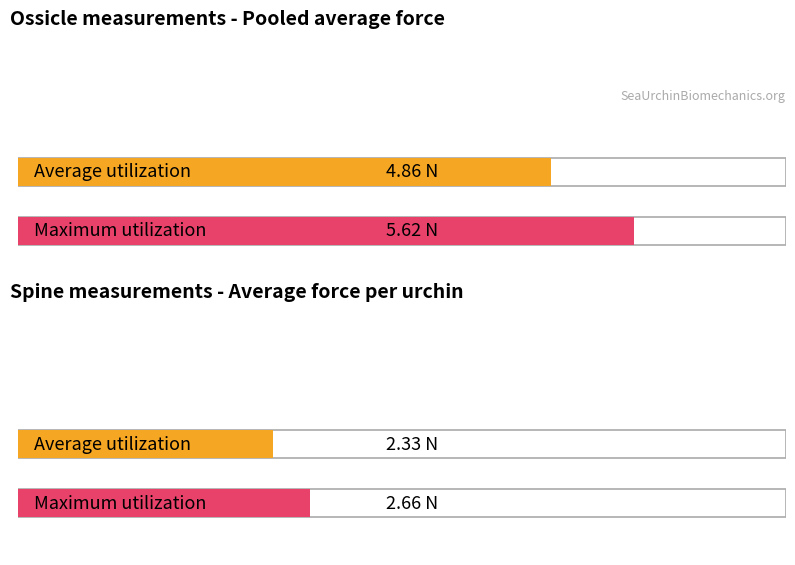

True or false: Average utilization has a value of 3.2 at Spine Force (N).

False